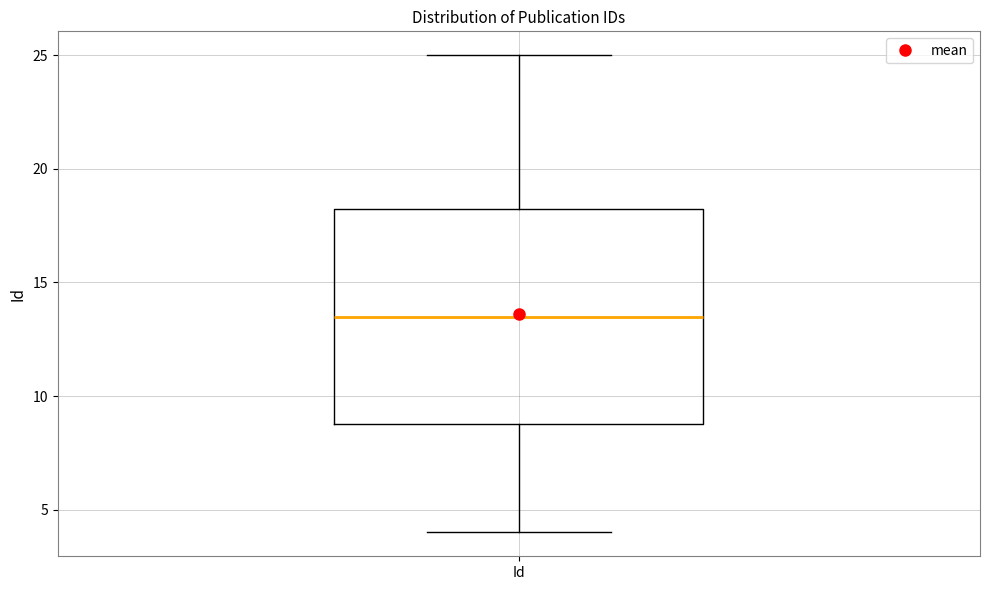

Read this box plot against the y-axis: the position of the median line, the range covered by the box, and the ends of both whiskers. The values are not printed on the chart, so give them approximately, as read against the axis.

median 13.5, box 9.0 to 18.5, whiskers 4.0 to 25.0